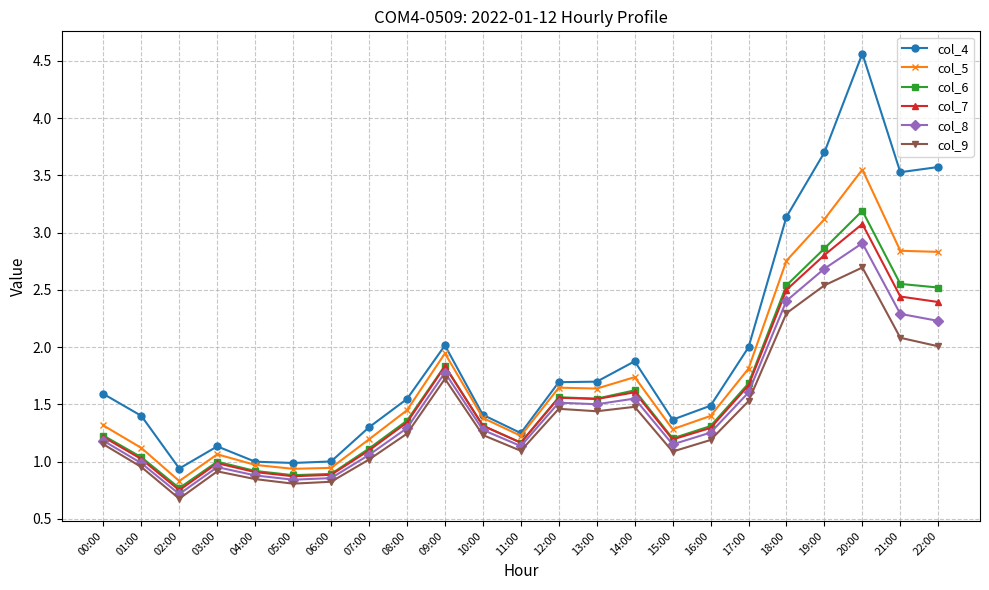

Which series has the largest range (max minus min)?

col_4